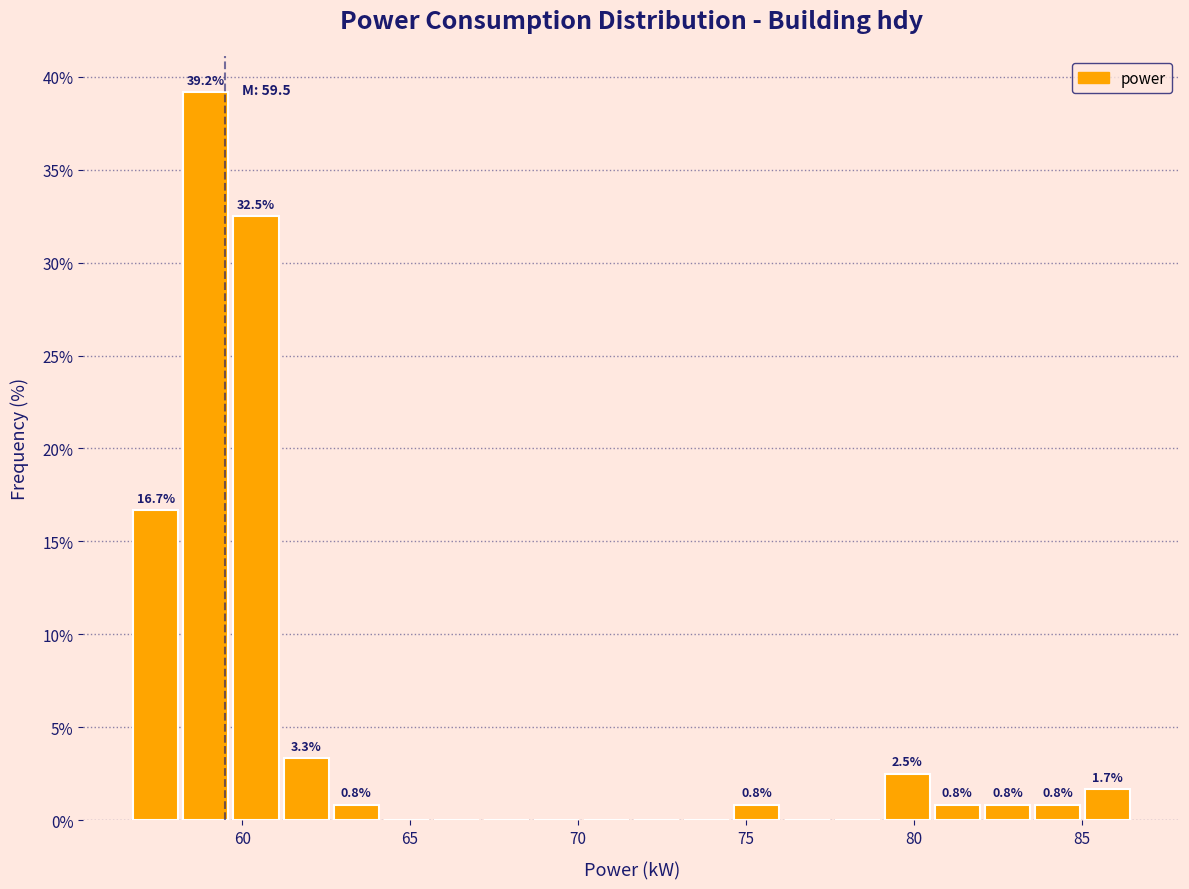

Around what value on the x-axis is the tallest bar? Give the approximate position of its centre, as read against the axis.

59.0